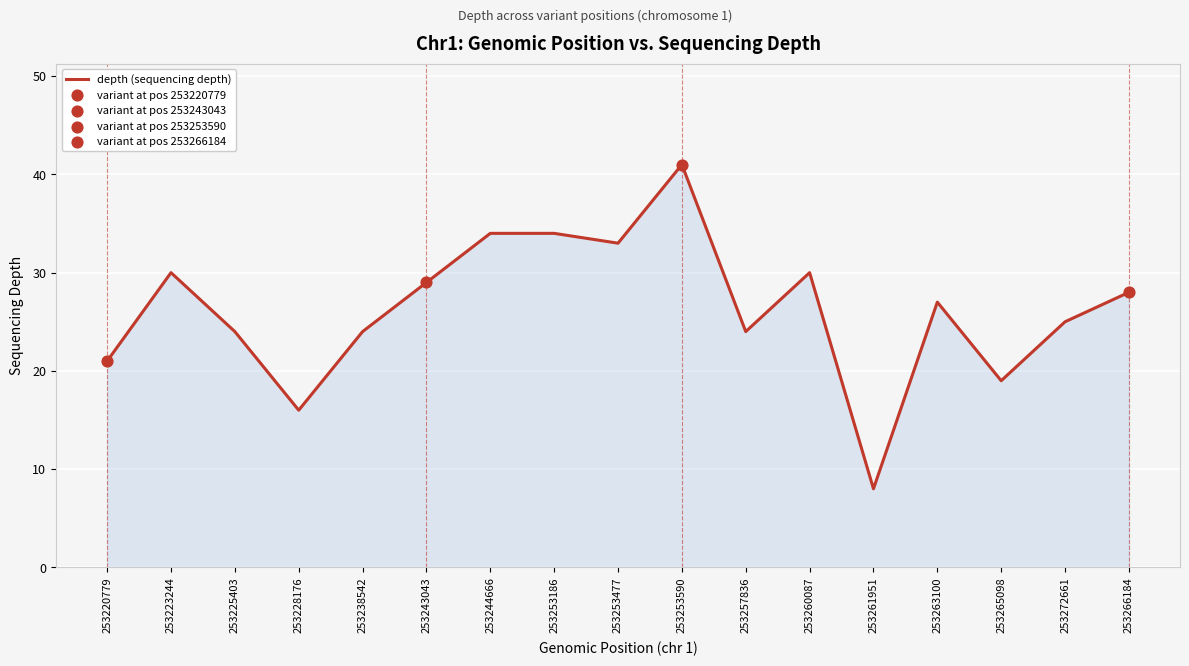

Approximately how many times larger is the value at 253238542 compared to 253257836?

1.0